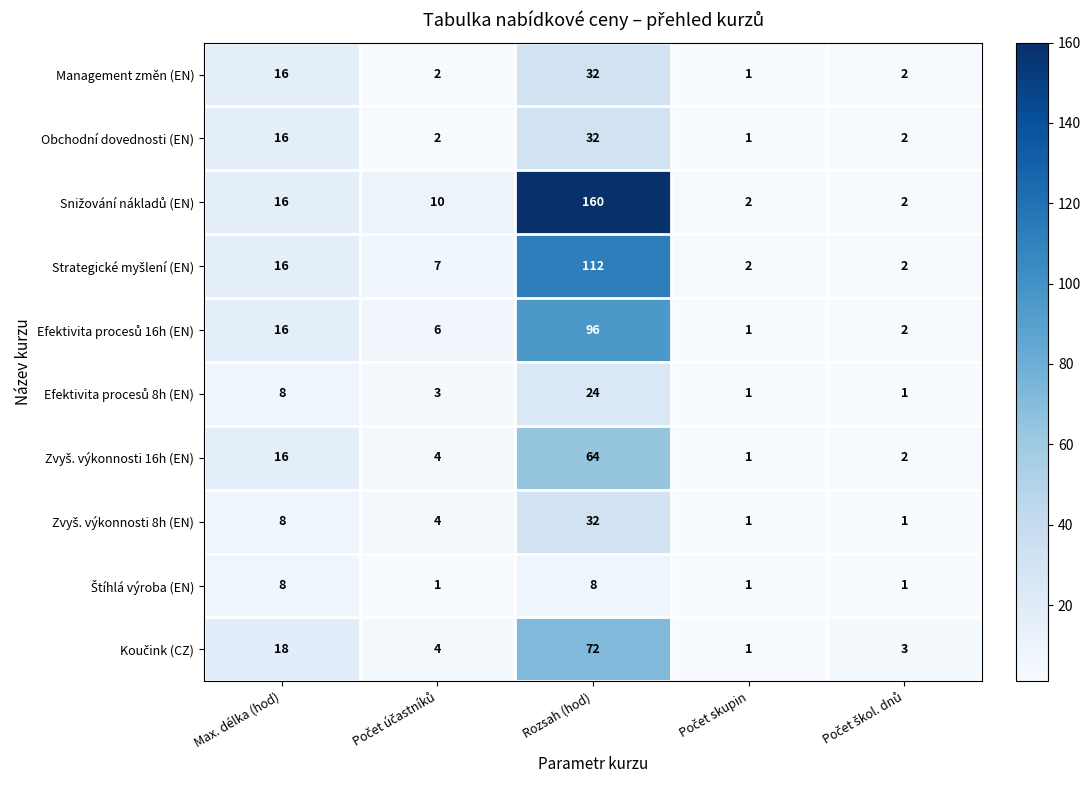

At which category is the sum across all series the highest?

Rozsah (hod)